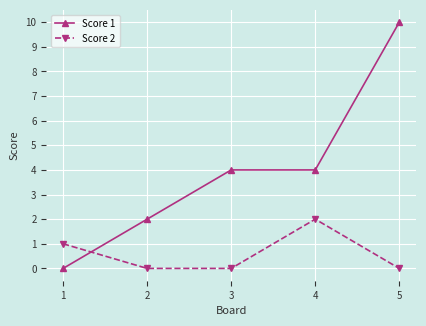

Count the Score 1 values in the range 2 to 4.

3